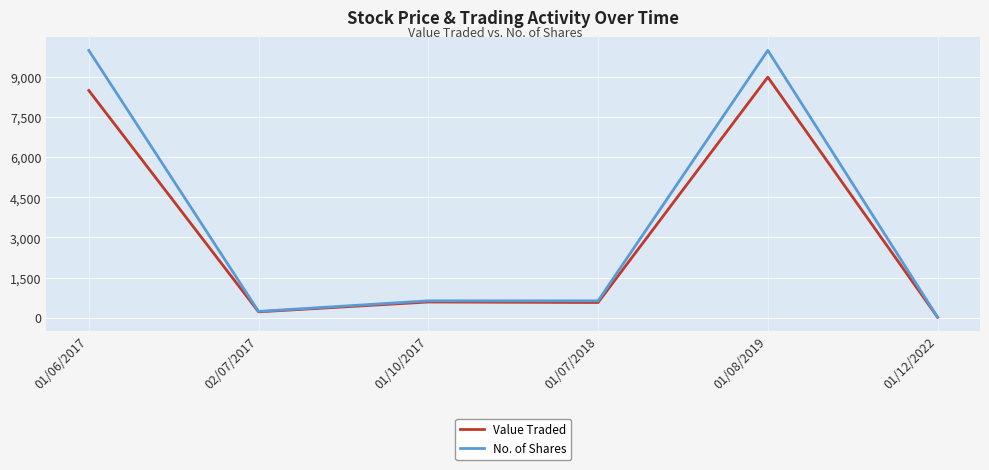

At which label does Value Traded reach its minimum?

01/12/2022